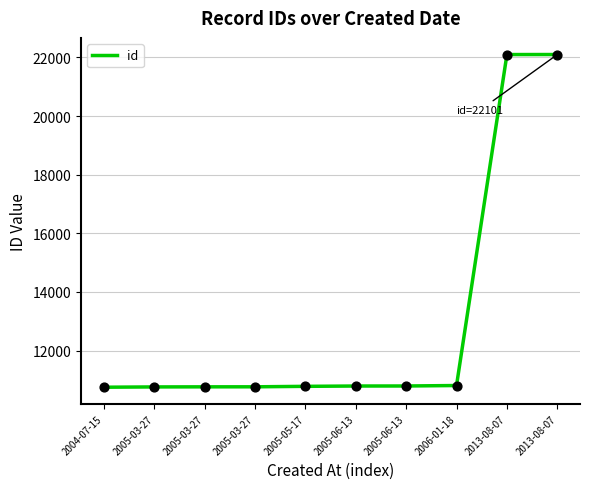

How many lines are shown in the chart?

1